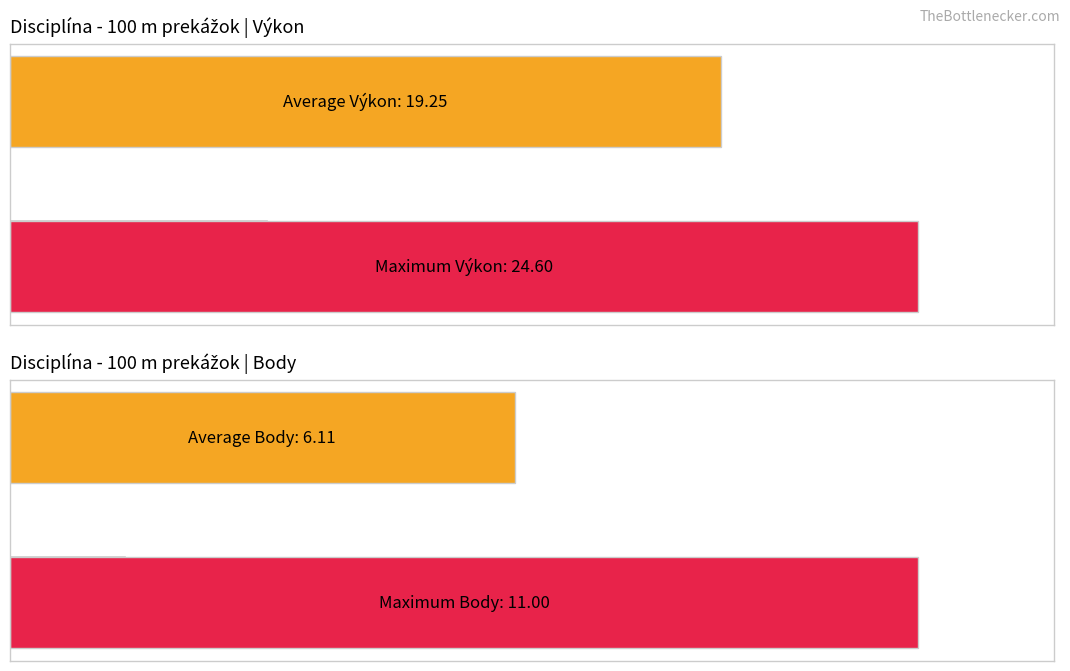

What are all the series names shown in the legend?

Výkon, Body